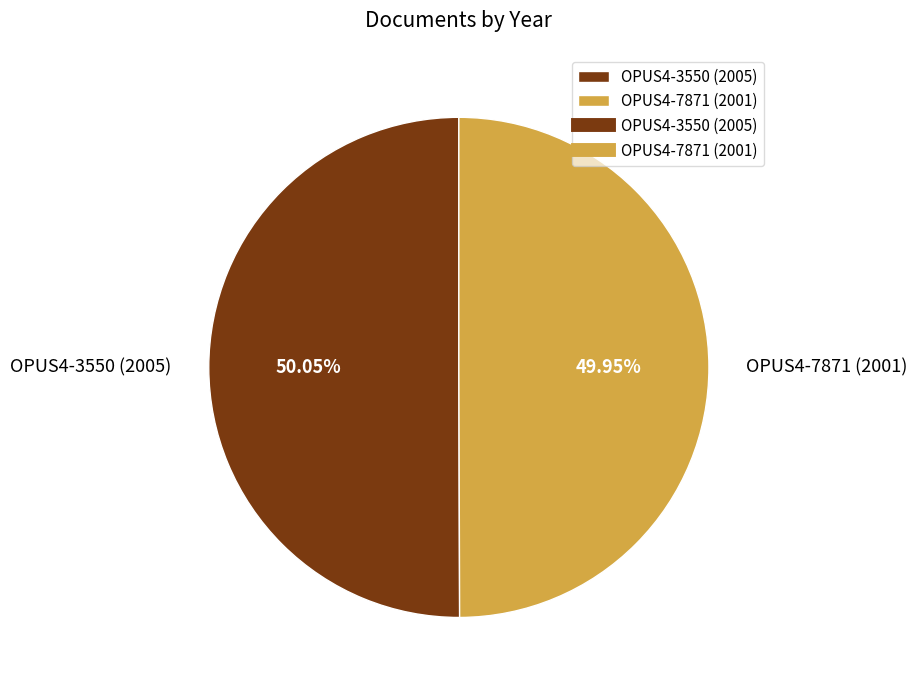

The OPUS4-7871 (2001) slice represents 42% of the pie. True or false?

False